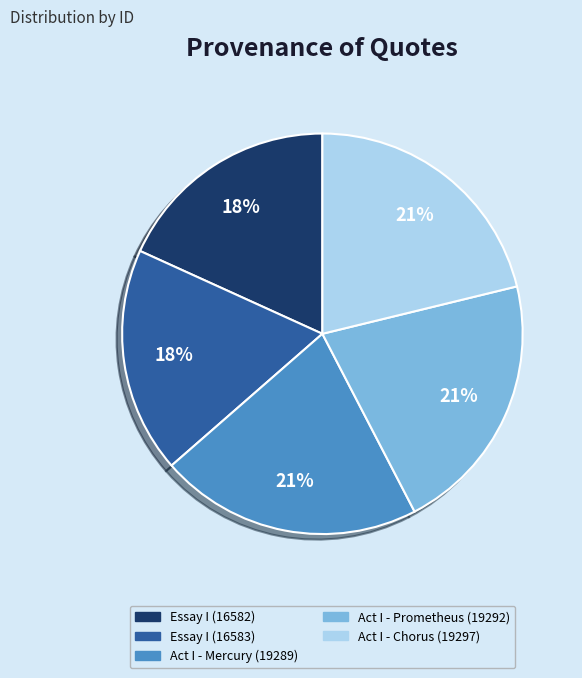

What percentage is the Act I - Mercury (19289) slice, to the nearest percent?

21%